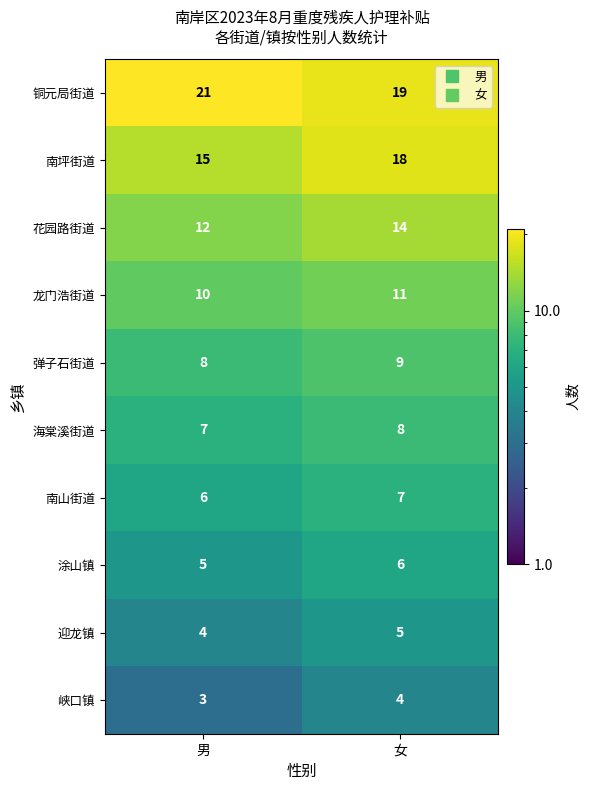

Reading left to right, list all the values displayed in this chart.

铜元局街道: 21	19
南坪街道: 15	18
花园路街道: 12	14
龙门浩街道: 10	11
弹子石街道: 8	9
海棠溪街道: 7	8
南山街道: 6	7
涂山镇: 5	6
迎龙镇: 4	5
峡口镇: 3	4